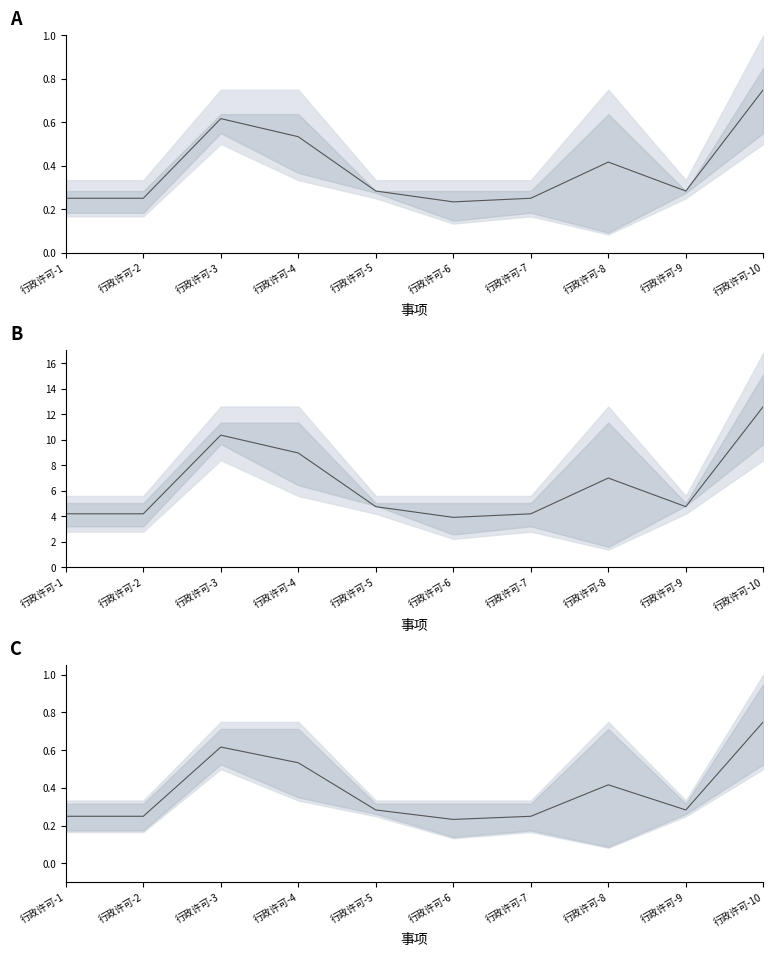

Rank the categories by value from highest to lowest.

行政许可-10, 行政许可-3, 行政许可-4, 行政许可-8, 行政许可-5, 行政许可-9, 行政许可-1, 行政许可-2, 行政许可-7, 行政许可-6